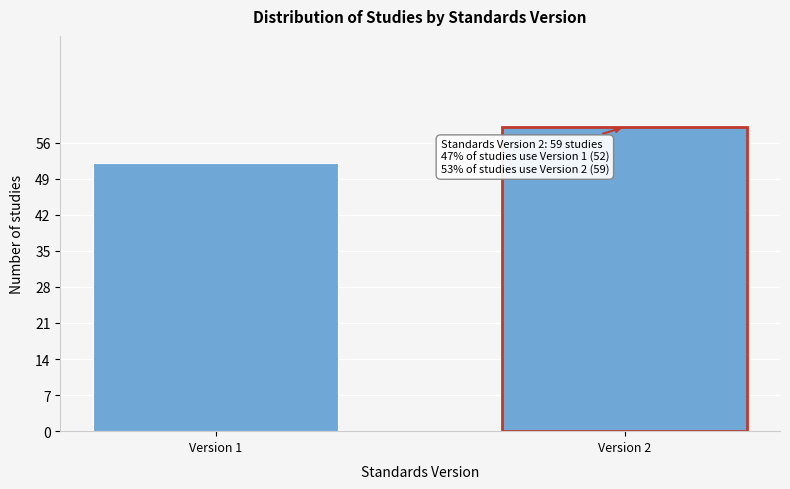

Reading left to right, extract all data points from this chart.

Version 1=52	Version 2=59